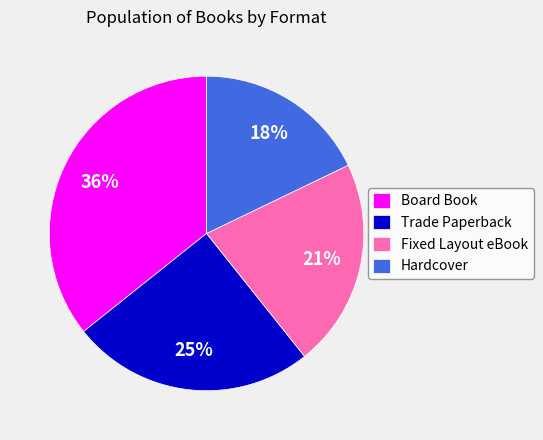

Which has a higher value, Board Book or Trade Paperback?

Board Book